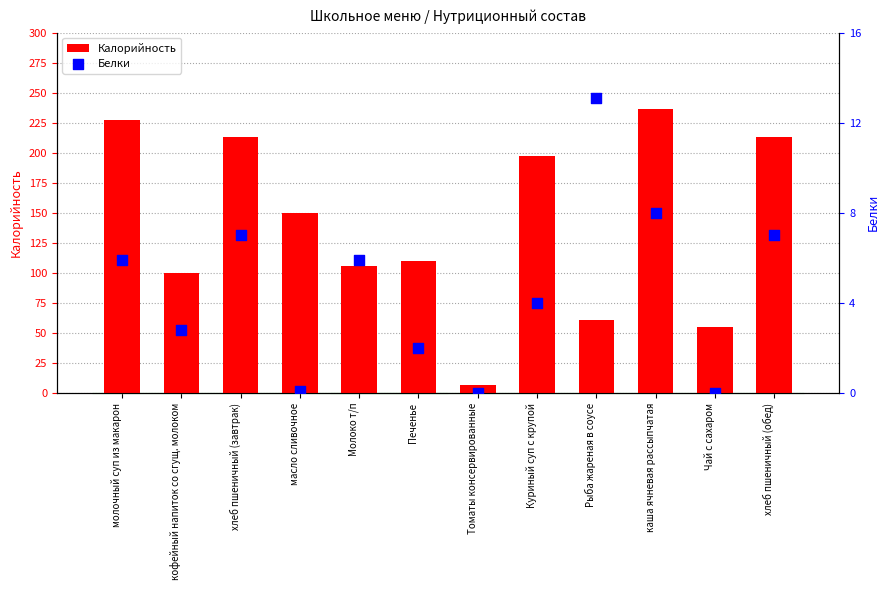

At which category is the sum across all series the highest?

каша ячневая рассыпчатая